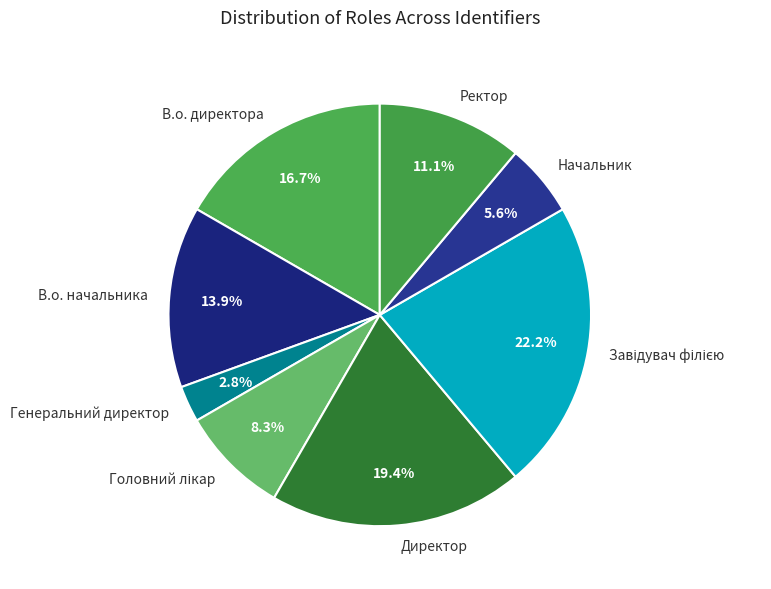

To the nearest percent, what is the average slice percentage?

12%